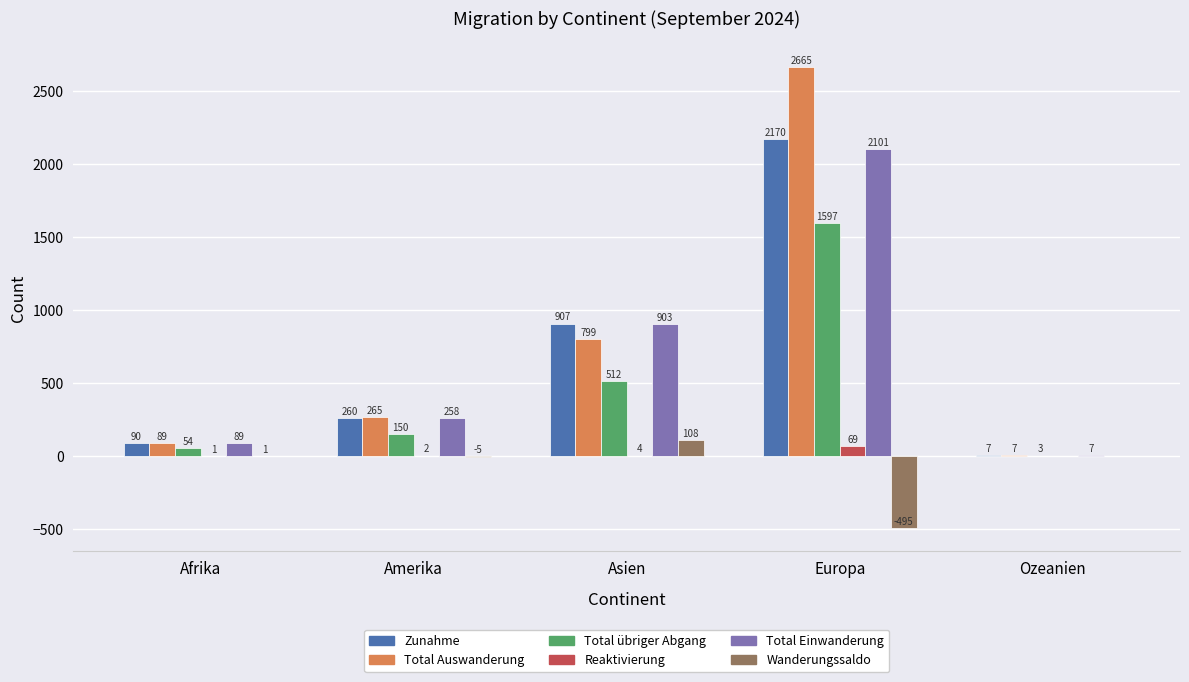

How many distinct data groups are displayed?

6